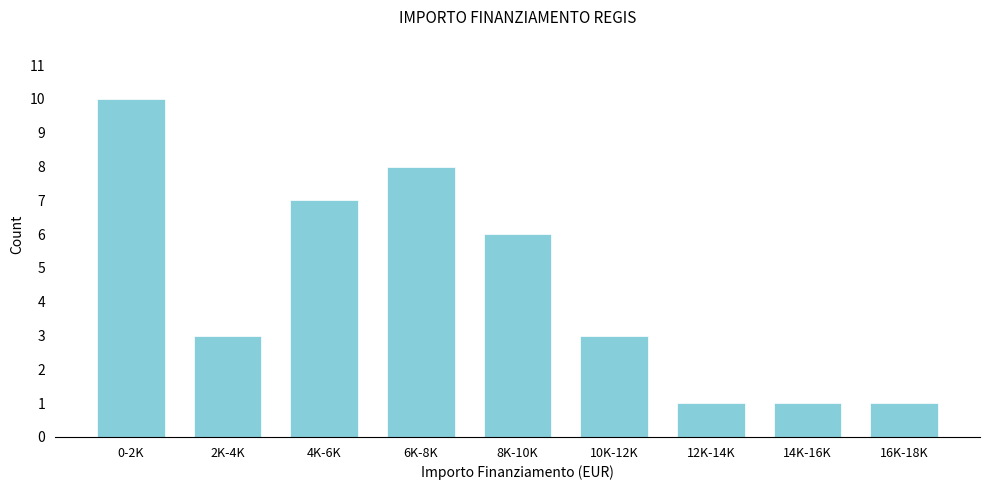

Reading left to right, transcribe all the data shown in this chart.

0-2K=10	2K-4K=3	4K-6K=7	6K-8K=8	8K-10K=6	10K-12K=3	12K-14K=1	14K-16K=1	16K-18K=1